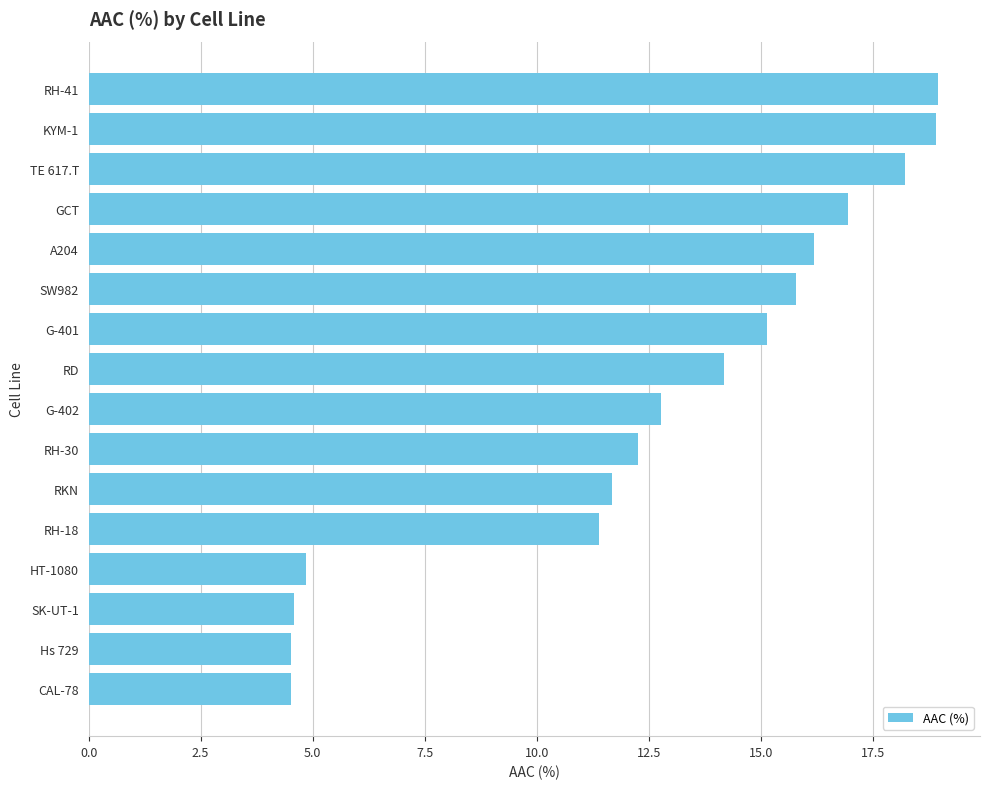

Is it true that the value at G-401 is 20.9?

False